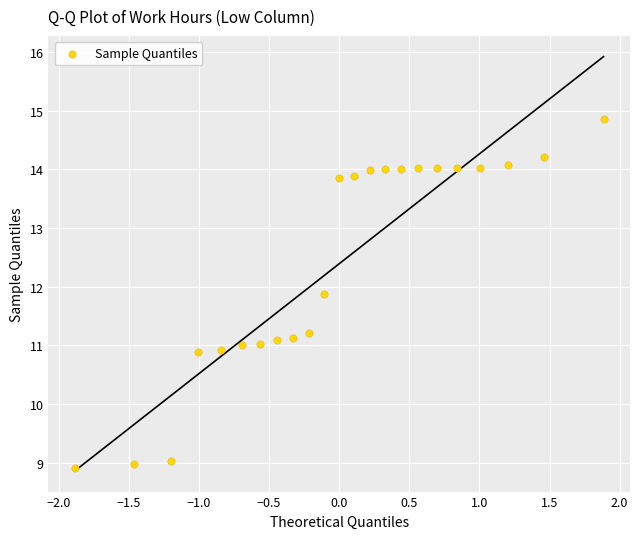

What is the range of X values (max minus min)?

3.8